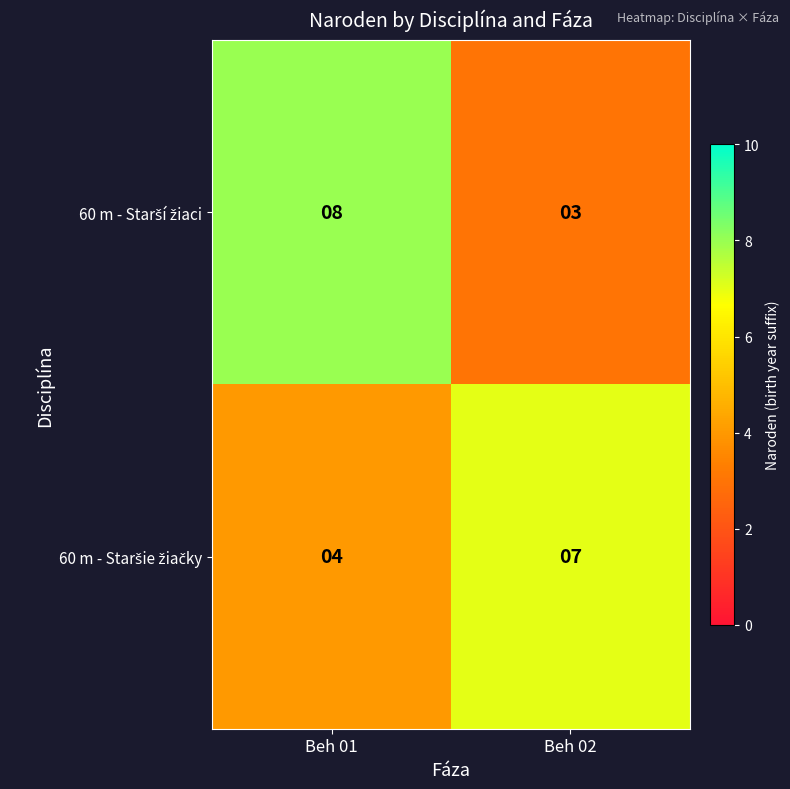

Which category has the lowest value across all series?

Beh 02